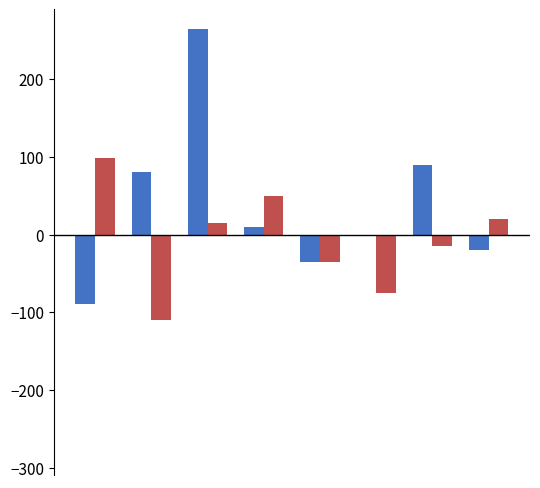

How many groups of bars are there?

8